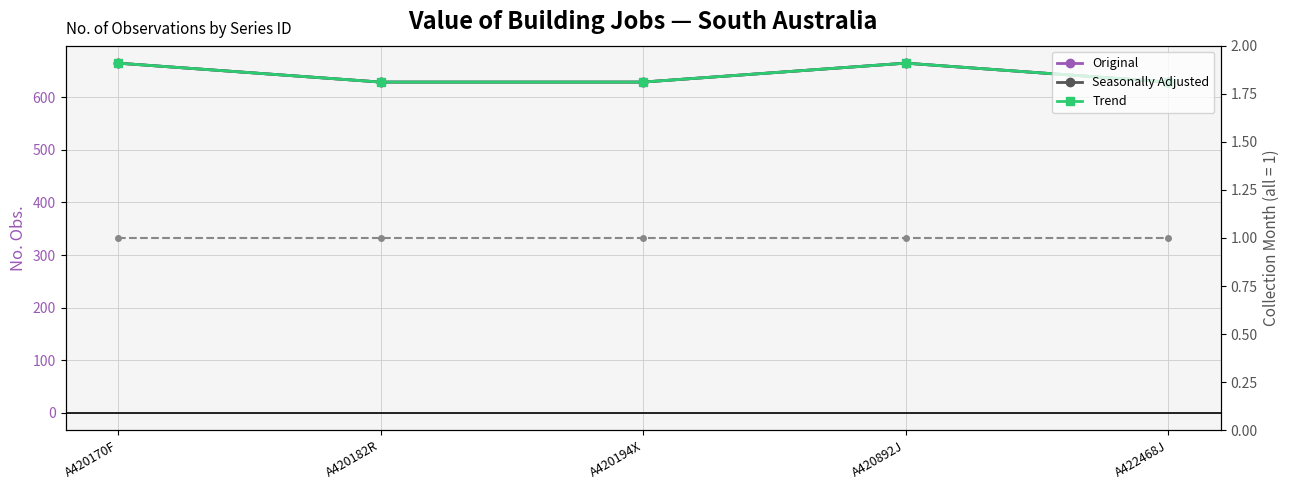

Between A420892J and A422468J, which is larger?

A420892J